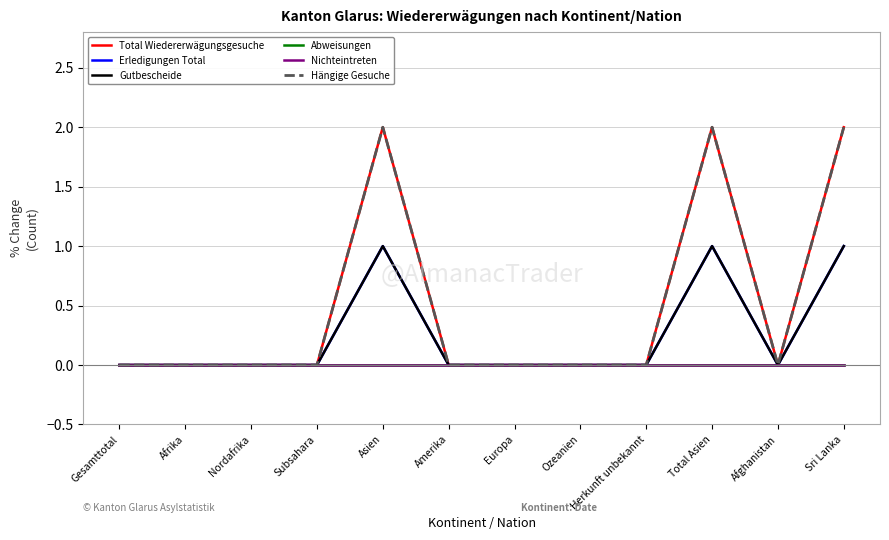

True or false: Erledigungen Total and Abweisungen intersect in this chart.

False